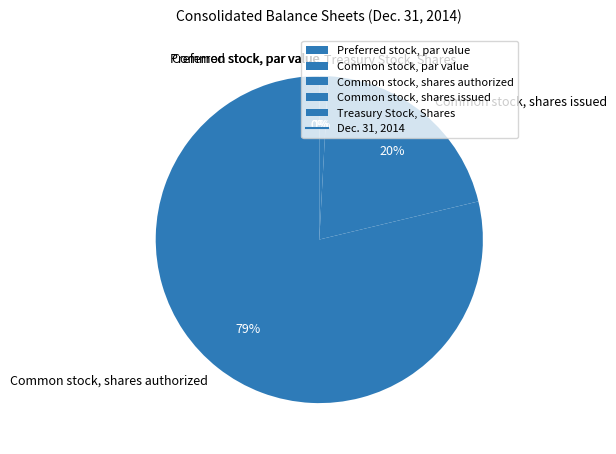

The Common stock, shares authorized slice represents 93% of the pie. True or false?

False